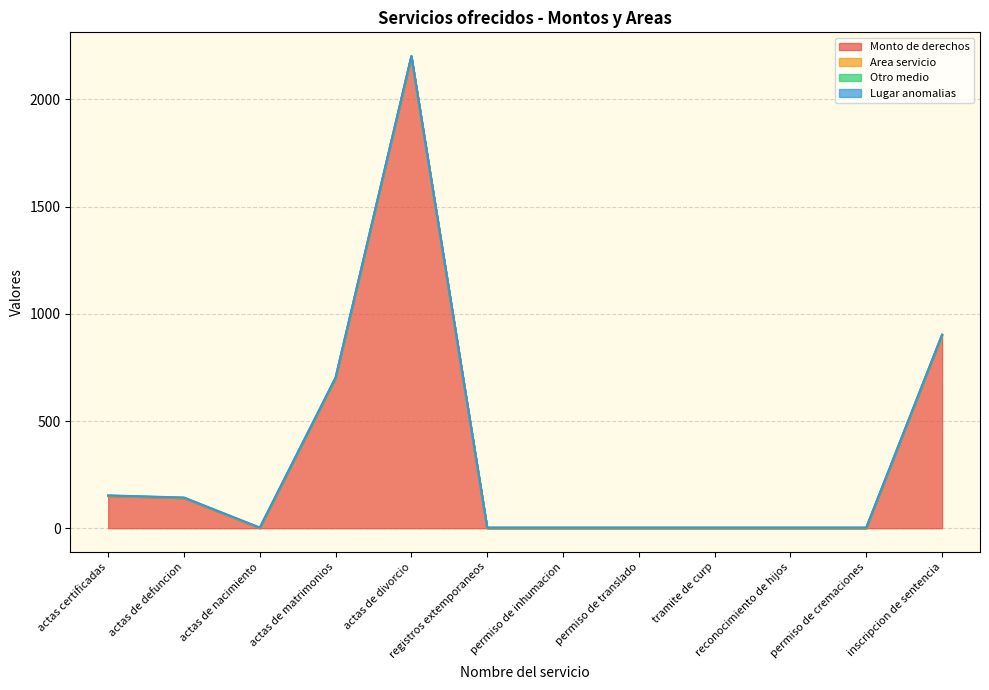

What is the greatest value displayed?

2200